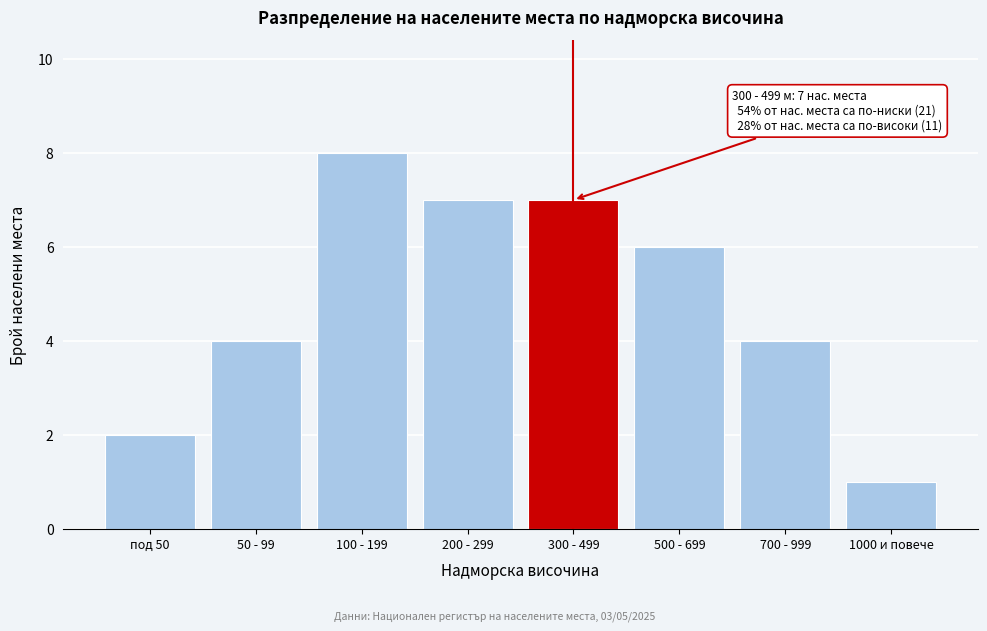

Reading right to left, list all the values displayed in this chart.

1000 и повече=1	700 - 999=4	500 - 699=6	300 - 499=7	200 - 299=7	100 - 199=8	50 - 99=4	под 50=2